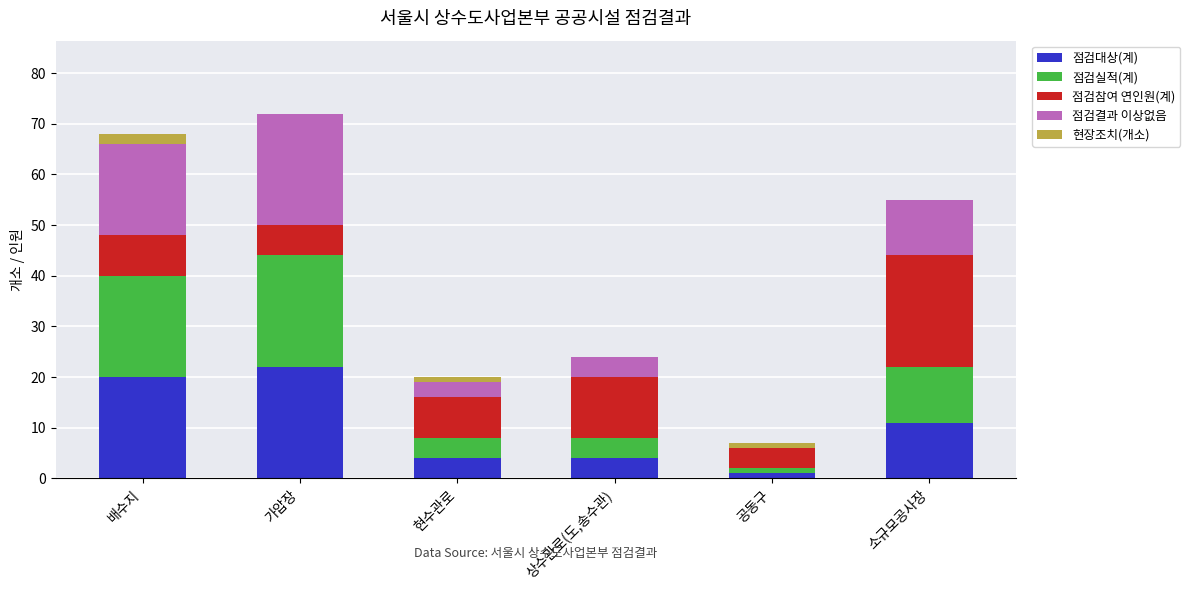

What is the sum of all 점검대상(계) values?

62